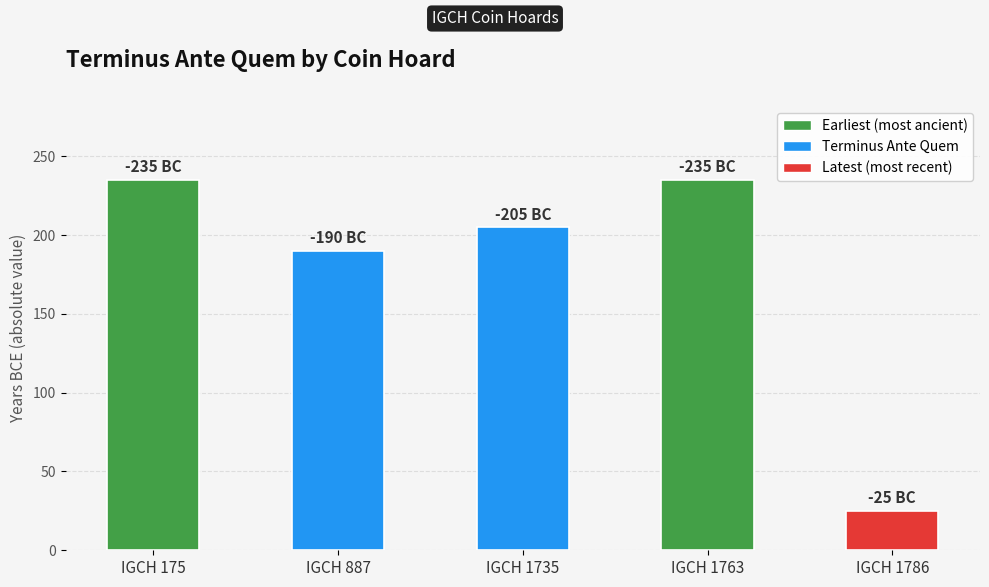

What is the sum of the values at IGCH 887 and IGCH 1735?

395